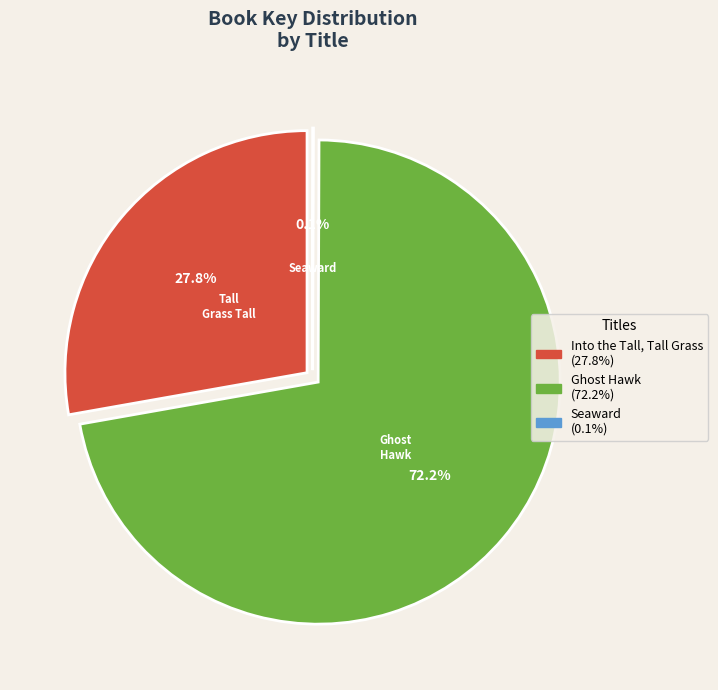

Count the number of slices in the pie.

3